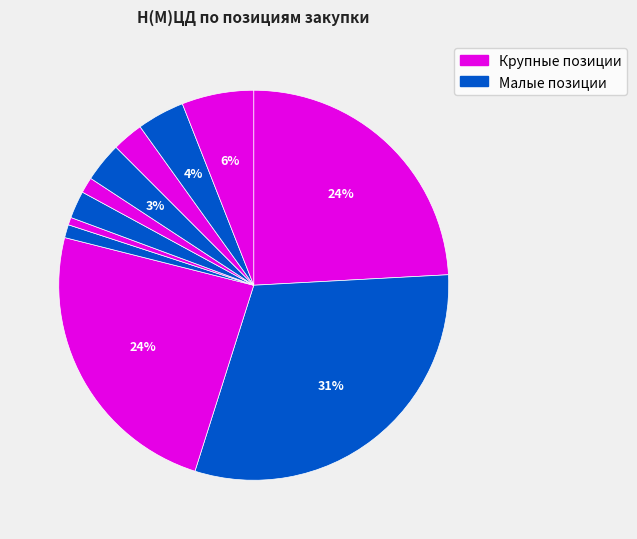

Count the number of slices in the pie.

11